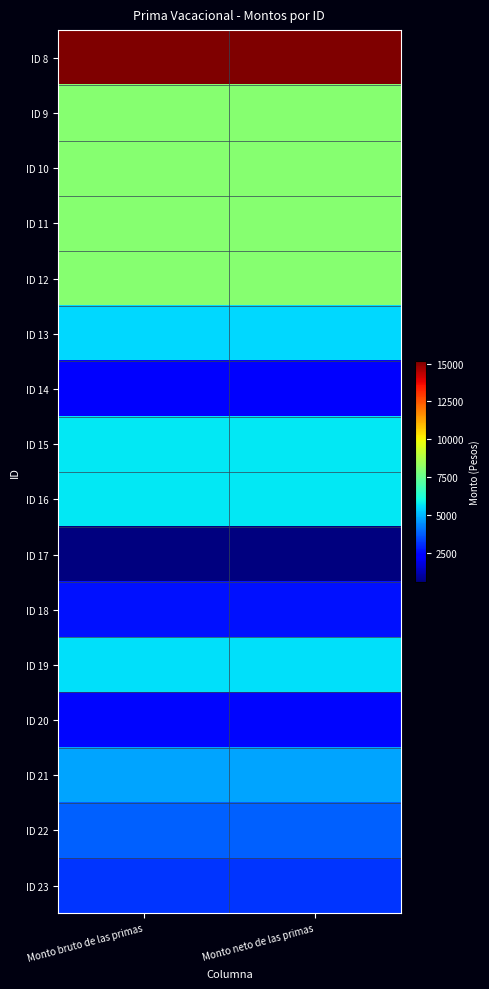

Count the number of data series in this chart.

16